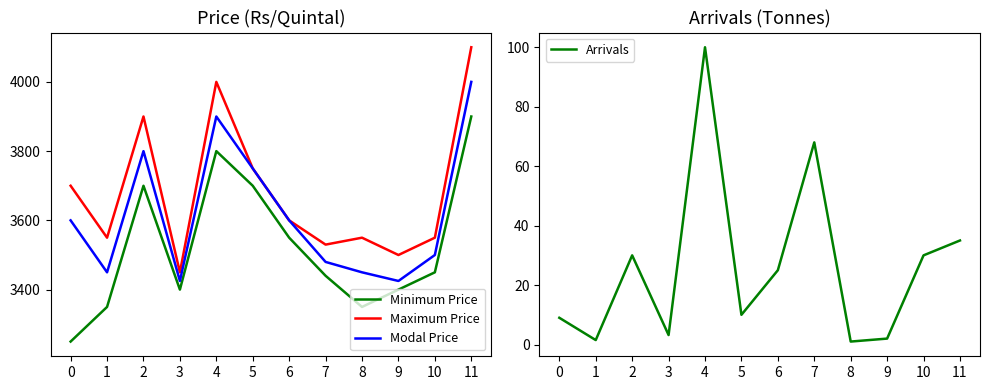

What is the approximate value of Minimum Price at 10?

3450